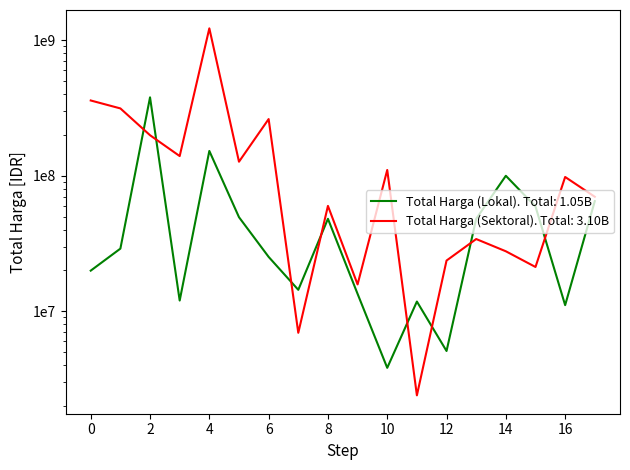

What is the average value of the Total Harga (Sektoral) series?

172035010